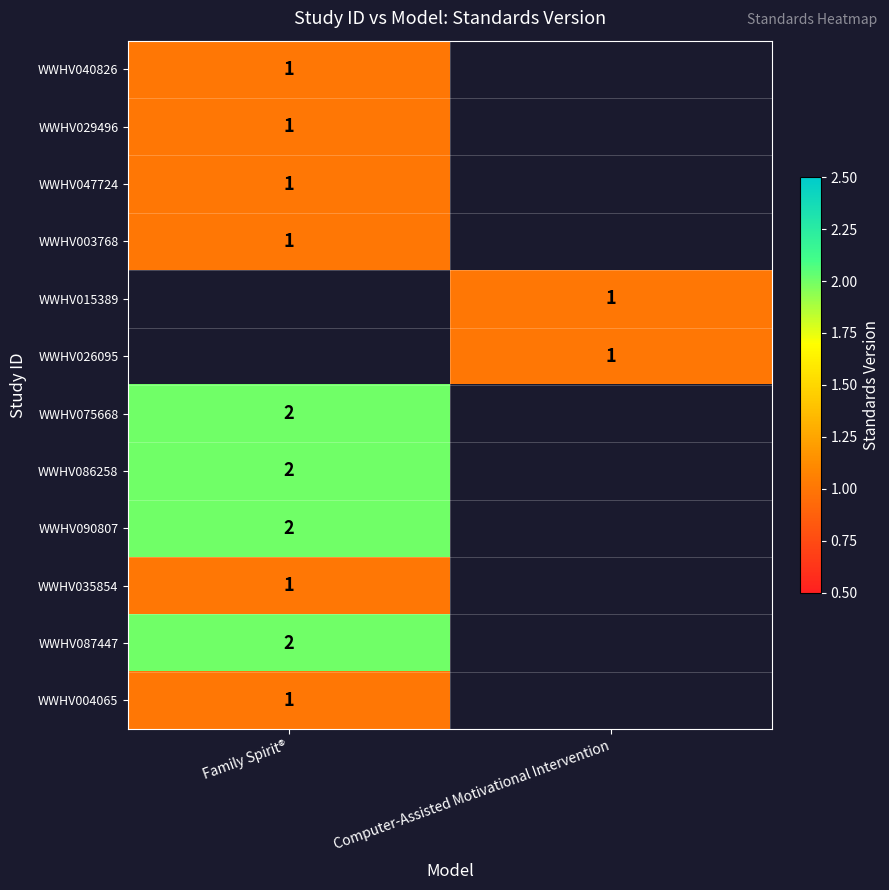

True or false: WWHV040826 has a value of 1 at Family Spirit®.

True